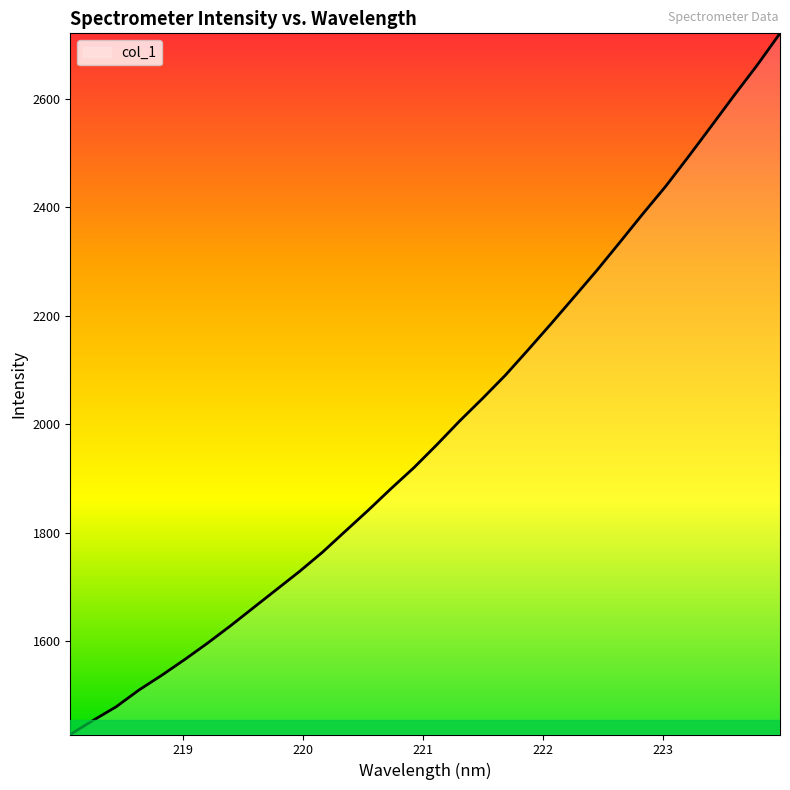

What is the greatest value displayed?

2720.3